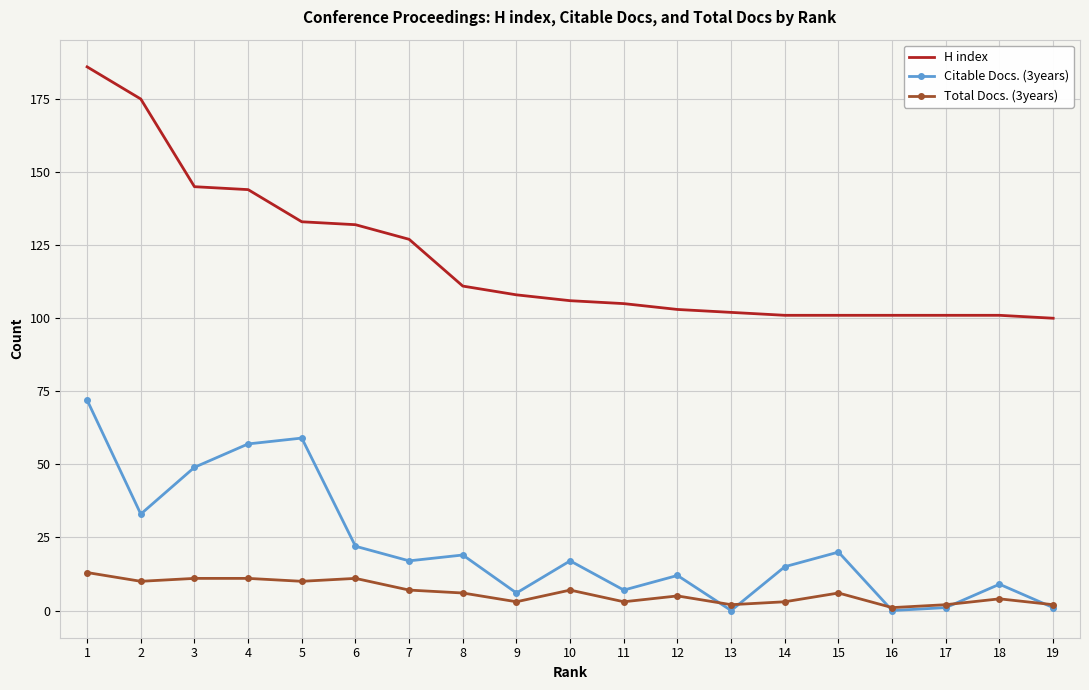

At 10, list the series in order from largest to smallest.

H index, Citable Docs. (3years), Total Docs. (3years)